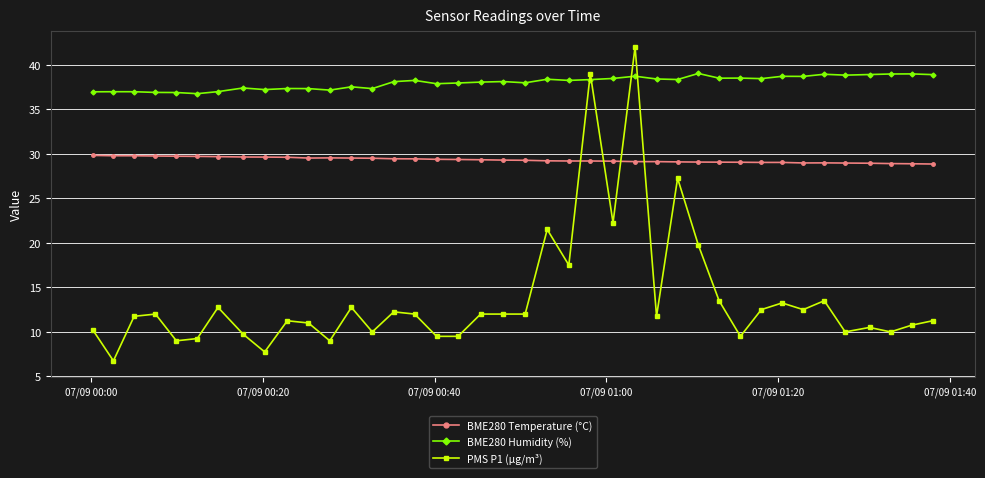

True or false: BME280 Humidity (%) and BME280 Temperature (°C) cross at least once.

False